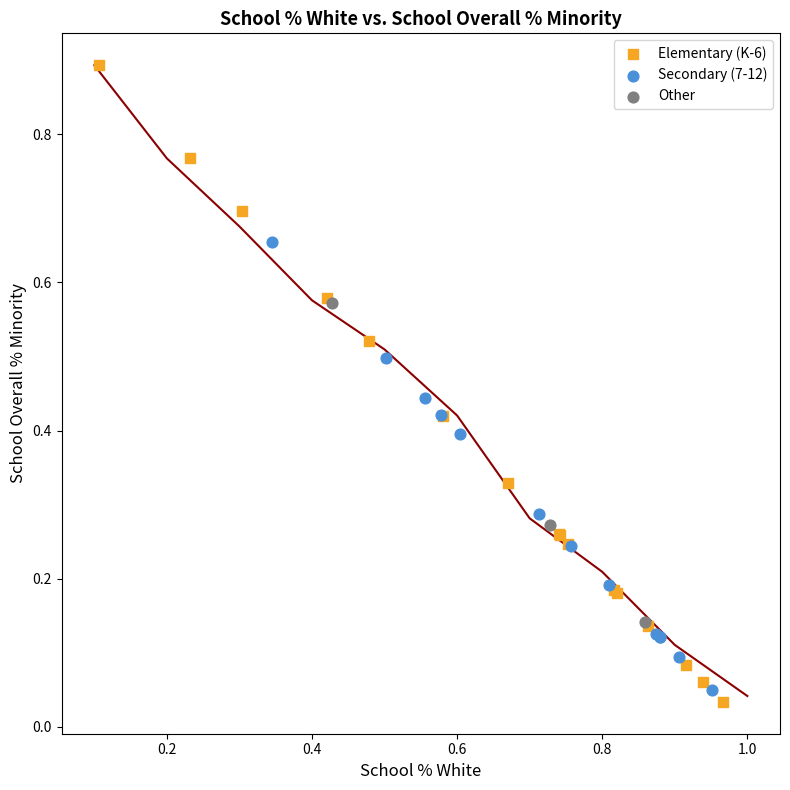

Which series contains the highest Y value?

Elementary (K-6)